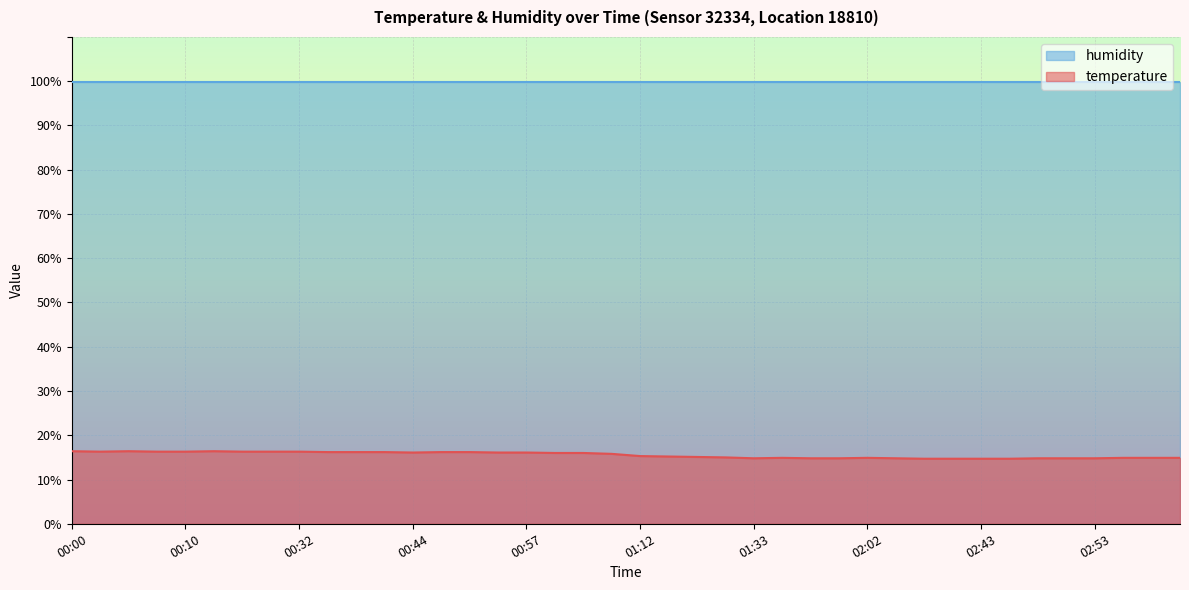

What is the smallest value displayed?

14.7